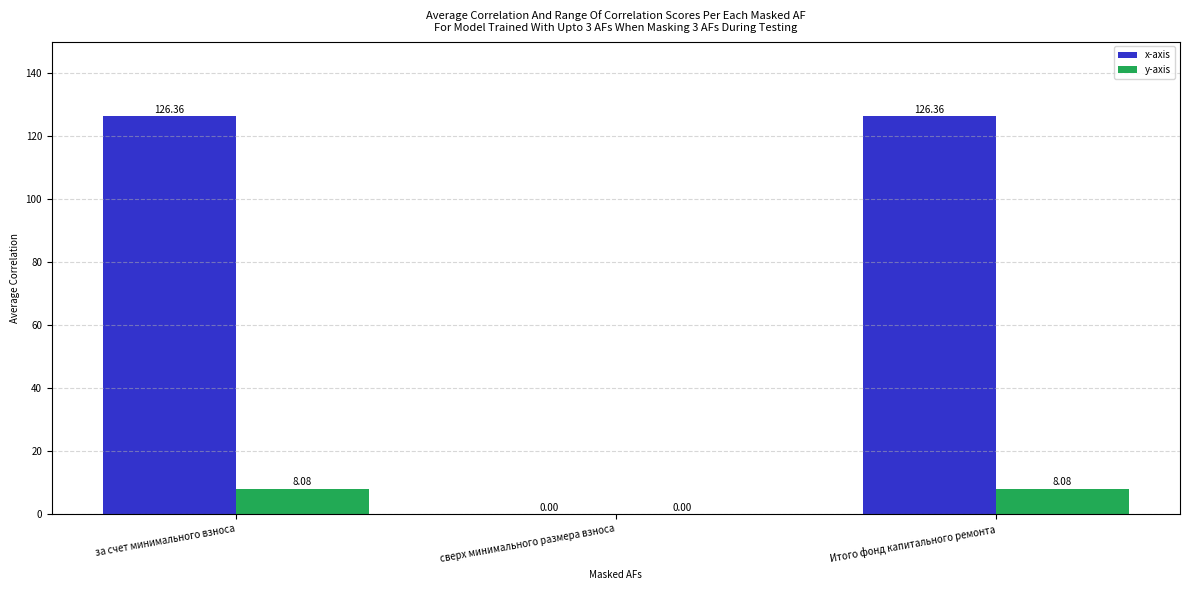

How many categories are shown in the chart?

3